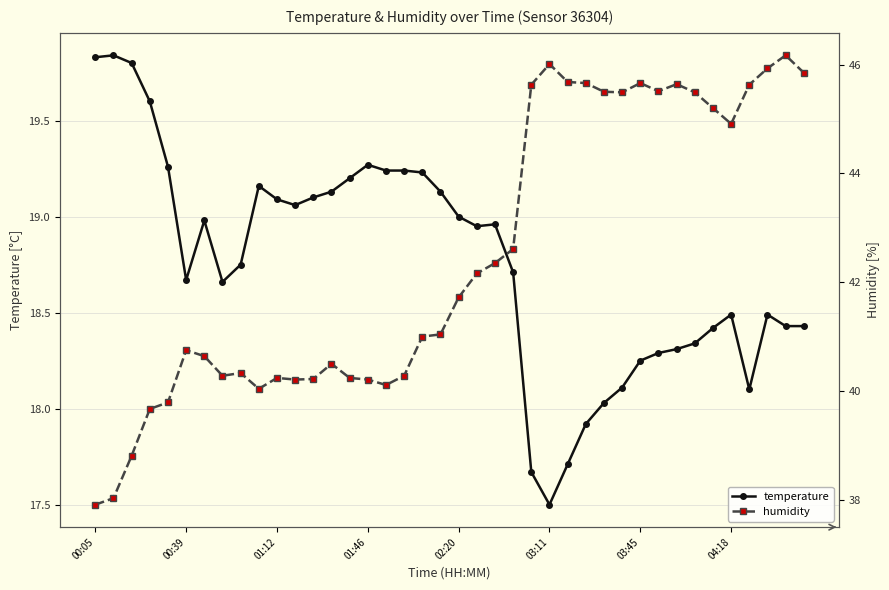

The temperature series shows 18.5 at 04:18. True or false?

True